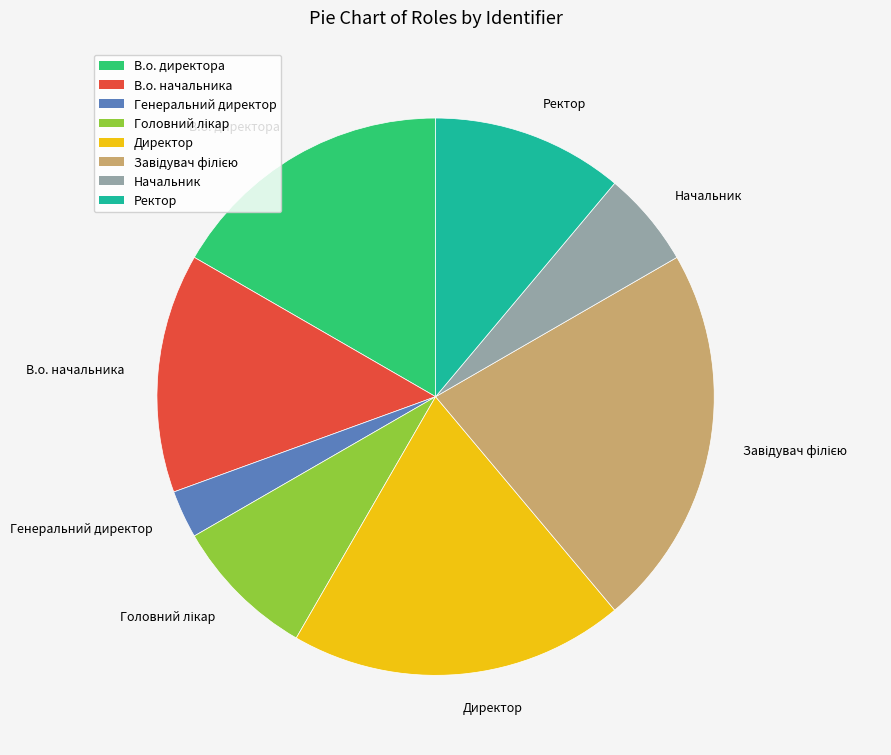

What is the ratio of the value at В.о. директора to the value at В.о. начальника?

1.2